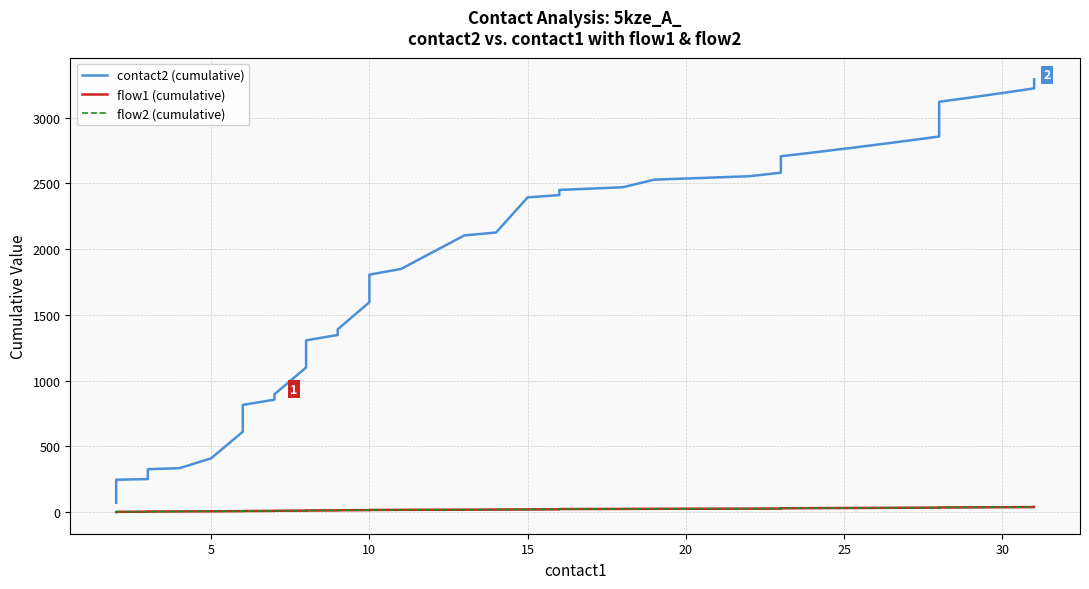

How many data points in flow1 (cumulative) are above 21?

19